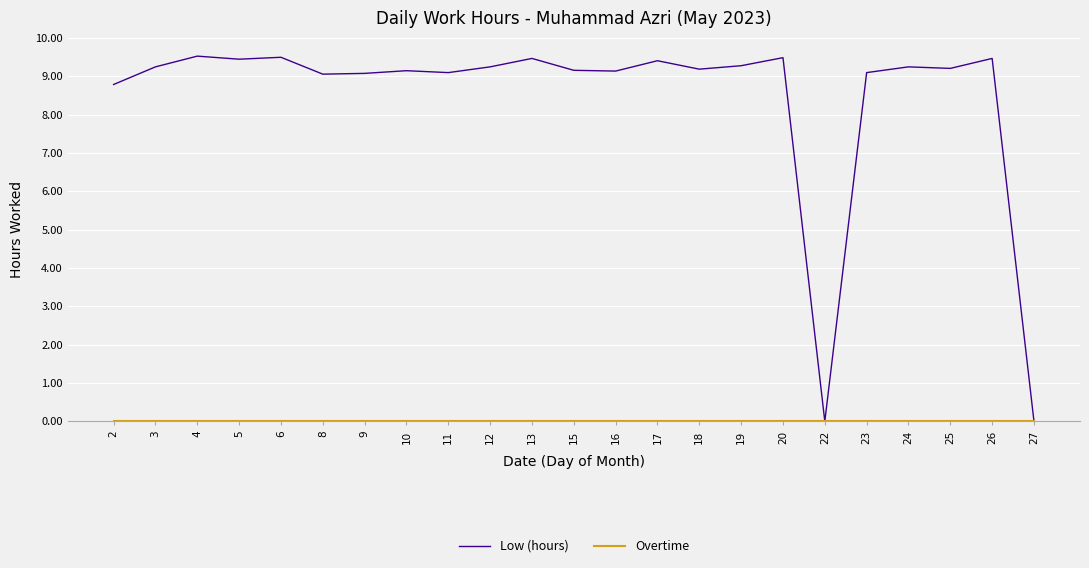

What is the greatest value displayed?

9.5